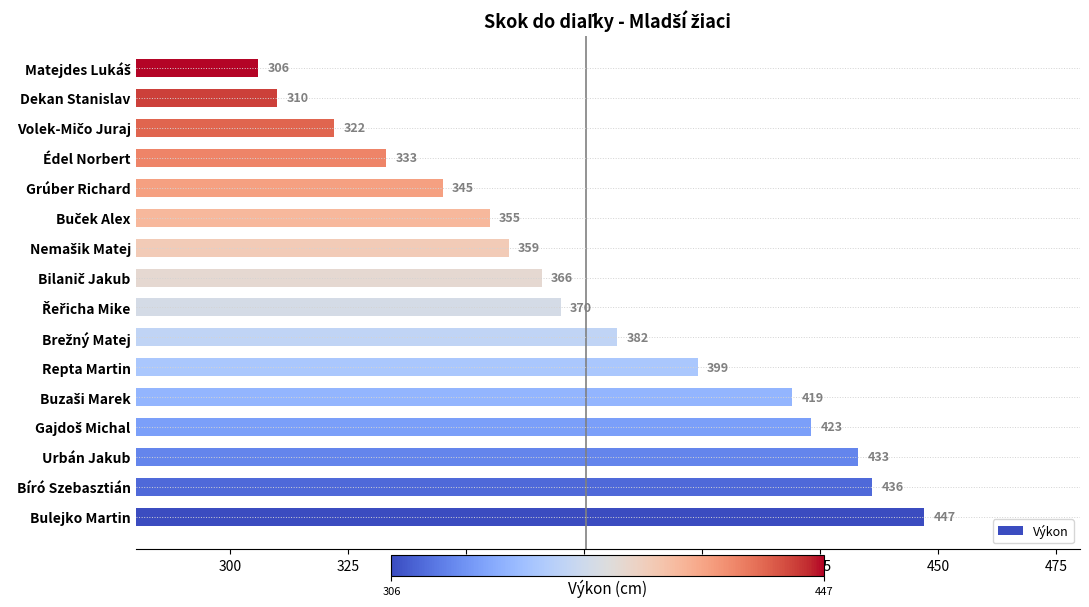

What is the average value?

375